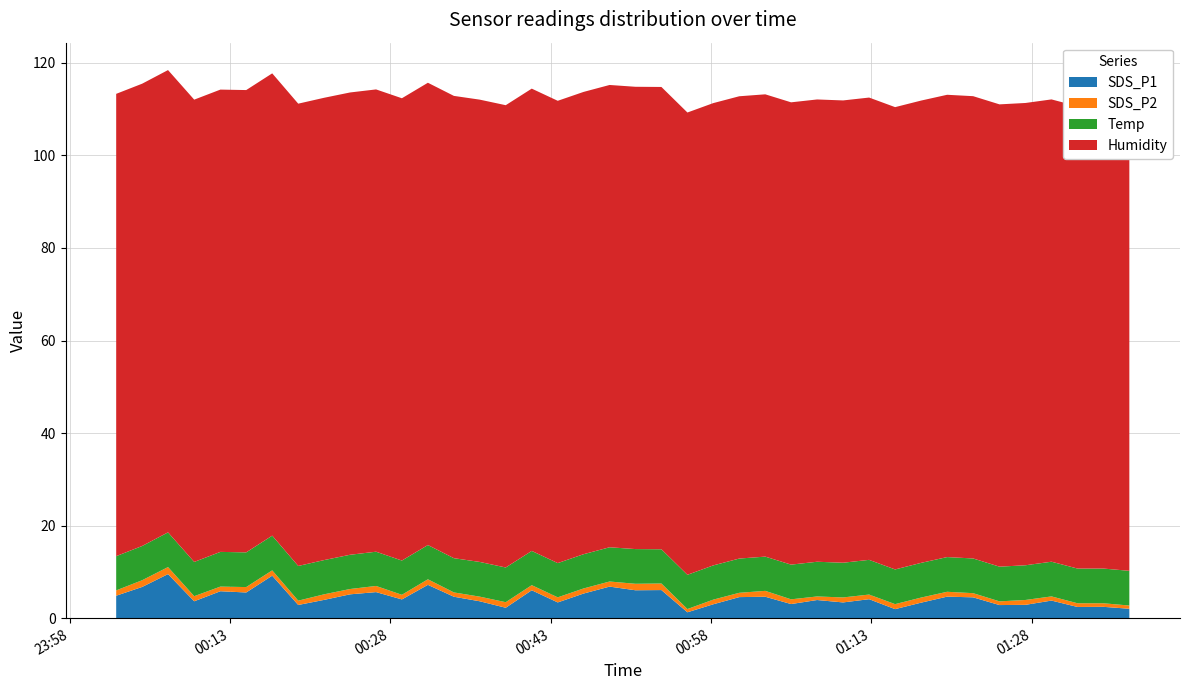

Reading right to left, what are all the values shown in this chart?

SDS_P1: 2024/01/30 01:37:09=2.0	2024/01/30 01:34:43=2.5	2024/01/30 01:32:18=2.4	2024/01/30 01:29:52=3.8	2024/01/30 01:27:26=2.9	2024/01/30 01:25:00=2.8	2024/01/30 01:22:32=4.5	2024/01/30 01:20:06=4.7	2024/01/30 01:17:40=3.4	2024/01/30 01:15:14=1.9	2024/01/30 01:12:48=4.1	2024/01/30 01:10:22=3.4	2024/01/30 01:07:56=3.9	2024/01/30 01:05:30=3.0	2024/01/30 01:03:05=4.6	2024/01/30 01:00:39=4.5	2024/01/30 00:58:13=3.0	2024/01/30 00:55:48=1.3	2024/01/30 00:53:22=6.1	2024/01/30 00:50:56=6.0	2024/01/30 00:48:31=6.8	2024/01/30 00:46:05=5.3	2024/01/30 00:43:40=3.4	2024/01/30 00:41:14=6.0	2024/01/30 00:38:48=2.2	2024/01/30 00:36:22=3.6	2024/01/30 00:33:57=4.6	2024/01/30 00:31:31=7.2	2024/01/30 00:29:05=4.0	2024/01/30 00:26:40=5.6	2024/01/30 00:24:14=5.2	2024/01/30 00:21:48=4.0	2024/01/30 00:19:23=2.9	2024/01/30 00:16:57=9.2	2024/01/30 00:14:31=5.5	2024/01/30 00:12:06=5.8	2024/01/30 00:09:39=3.6	2024/01/30 00:07:12=9.5	2024/01/30 00:04:47=6.8	2024/01/30 00:02:21=4.8
SDS_P2: 2024/01/30 01:37:09=0.7	2024/01/30 01:34:43=0.8	2024/01/30 01:32:18=0.8	2024/01/30 01:29:52=0.9	2024/01/30 01:27:26=1.1	2024/01/30 01:25:00=0.8	2024/01/30 01:22:32=0.9	2024/01/30 01:20:06=1.1	2024/01/30 01:17:40=1.1	2024/01/30 01:15:14=1.1	2024/01/30 01:12:48=1.0	2024/01/30 01:10:22=1.1	2024/01/30 01:07:56=0.8	2024/01/30 01:05:30=1.0	2024/01/30 01:03:05=1.3	2024/01/30 01:00:39=0.9	2024/01/30 00:58:13=1.0	2024/01/30 00:55:48=0.7	2024/01/30 00:53:22=1.4	2024/01/30 00:50:56=1.4	2024/01/30 00:48:31=1.1	2024/01/30 00:46:05=1.1	2024/01/30 00:43:40=1.1	2024/01/30 00:41:14=1.1	2024/01/30 00:38:48=1.2	2024/01/30 00:36:22=1.0	2024/01/30 00:33:57=0.9	2024/01/30 00:31:31=1.2	2024/01/30 00:29:05=1.0	2024/01/30 00:26:40=1.3	2024/01/30 00:24:14=1.1	2024/01/30 00:21:48=1.2	2024/01/30 00:19:23=0.9	2024/01/30 00:16:57=1.1	2024/01/30 00:14:31=1.2	2024/01/30 00:12:06=1.0	2024/01/30 00:09:39=1.1	2024/01/30 00:07:12=1.5	2024/01/30 00:04:47=1.4	2024/01/30 00:02:21=1.1
Temp: 2024/01/30 01:37:09=7.5	2024/01/30 01:34:43=7.5	2024/01/30 01:32:18=7.5	2024/01/30 01:29:52=7.5	2024/01/30 01:27:26=7.5	2024/01/30 01:25:00=7.5	2024/01/30 01:22:32=7.5	2024/01/30 01:20:06=7.5	2024/01/30 01:17:40=7.5	2024/01/30 01:15:14=7.5	2024/01/30 01:12:48=7.5	2024/01/30 01:10:22=7.5	2024/01/30 01:07:56=7.5	2024/01/30 01:05:30=7.5	2024/01/30 01:03:05=7.4	2024/01/30 01:00:39=7.4	2024/01/30 00:58:13=7.4	2024/01/30 00:55:48=7.4	2024/01/30 00:53:22=7.4	2024/01/30 00:50:56=7.5	2024/01/30 00:48:31=7.4	2024/01/30 00:46:05=7.4	2024/01/30 00:43:40=7.4	2024/01/30 00:41:14=7.4	2024/01/30 00:38:48=7.5	2024/01/30 00:36:22=7.5	2024/01/30 00:33:57=7.4	2024/01/30 00:31:31=7.4	2024/01/30 00:29:05=7.4	2024/01/30 00:26:40=7.4	2024/01/30 00:24:14=7.4	2024/01/30 00:21:48=7.4	2024/01/30 00:19:23=7.5	2024/01/30 00:16:57=7.5	2024/01/30 00:14:31=7.5	2024/01/30 00:12:06=7.5	2024/01/30 00:09:39=7.4	2024/01/30 00:07:12=7.5	2024/01/30 00:04:47=7.4	2024/01/30 00:02:21=7.4
Humidity: 2024/01/30 01:37:09=99.9	2024/01/30 01:34:43=99.9	2024/01/30 01:32:18=99.9	2024/01/30 01:29:52=99.9	2024/01/30 01:27:26=99.9	2024/01/30 01:25:00=99.9	2024/01/30 01:22:32=99.9	2024/01/30 01:20:06=99.9	2024/01/30 01:17:40=99.9	2024/01/30 01:15:14=99.9	2024/01/30 01:12:48=99.9	2024/01/30 01:10:22=99.9	2024/01/30 01:07:56=99.9	2024/01/30 01:05:30=99.9	2024/01/30 01:03:05=99.9	2024/01/30 01:00:39=99.9	2024/01/30 00:58:13=99.9	2024/01/30 00:55:48=99.9	2024/01/30 00:53:22=99.9	2024/01/30 00:50:56=99.9	2024/01/30 00:48:31=99.9	2024/01/30 00:46:05=99.9	2024/01/30 00:43:40=99.9	2024/01/30 00:41:14=99.9	2024/01/30 00:38:48=99.9	2024/01/30 00:36:22=99.9	2024/01/30 00:33:57=99.9	2024/01/30 00:31:31=99.9	2024/01/30 00:29:05=99.9	2024/01/30 00:26:40=99.9	2024/01/30 00:24:14=99.9	2024/01/30 00:21:48=99.9	2024/01/30 00:19:23=99.9	2024/01/30 00:16:57=99.9	2024/01/30 00:14:31=99.9	2024/01/30 00:12:06=99.9	2024/01/30 00:09:39=99.9	2024/01/30 00:07:12=99.9	2024/01/30 00:04:47=99.9	2024/01/30 00:02:21=99.9